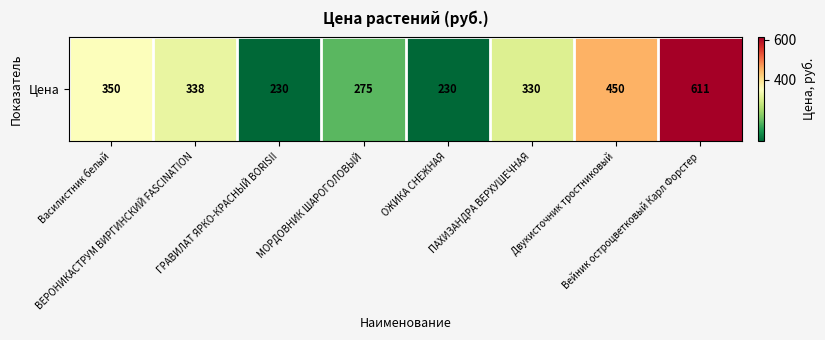

Reading left to right, list all the values displayed in this chart.

350	338	230	275	230	330	450	611